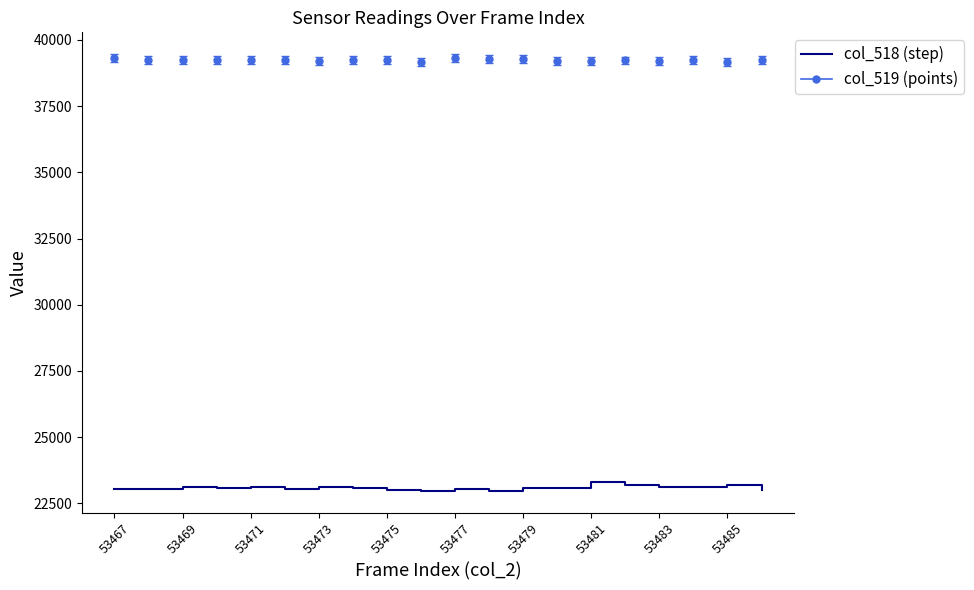

Rank the series by their average value, from highest to lowest.

col_519 (points), col_518 (step)